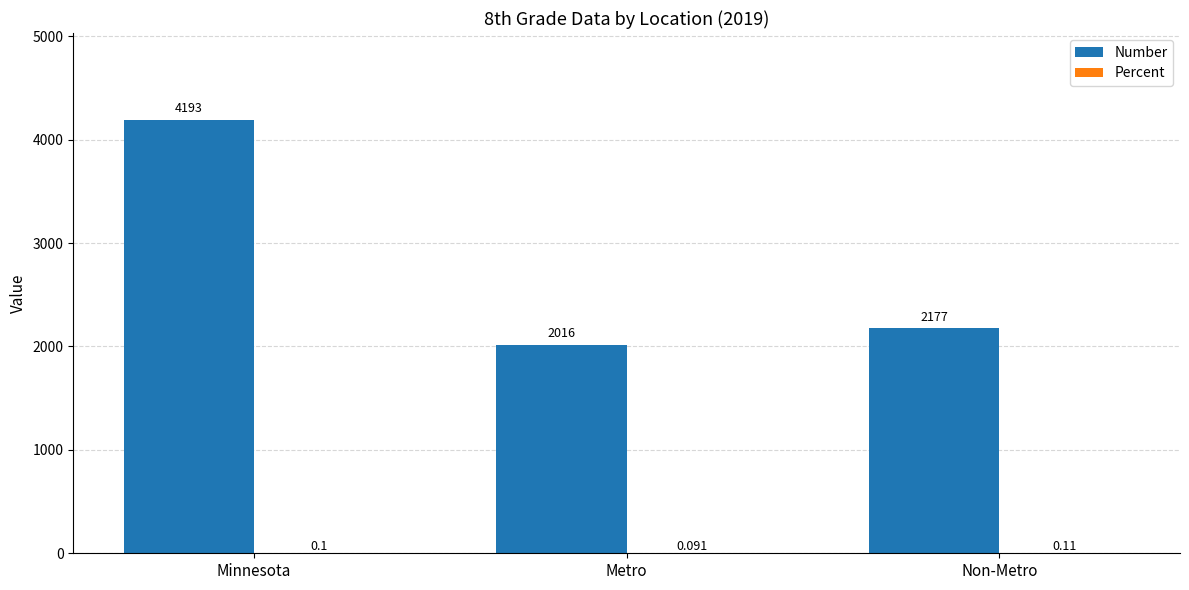

At which category does the chart reach its peak across all series?

Minnesota